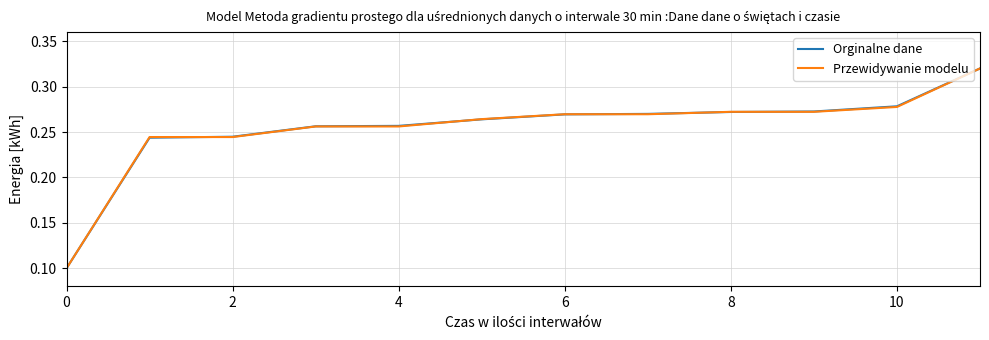

Rank the series by their average value, from lowest to highest.

Przewidywanie modelu, Orginalne dane